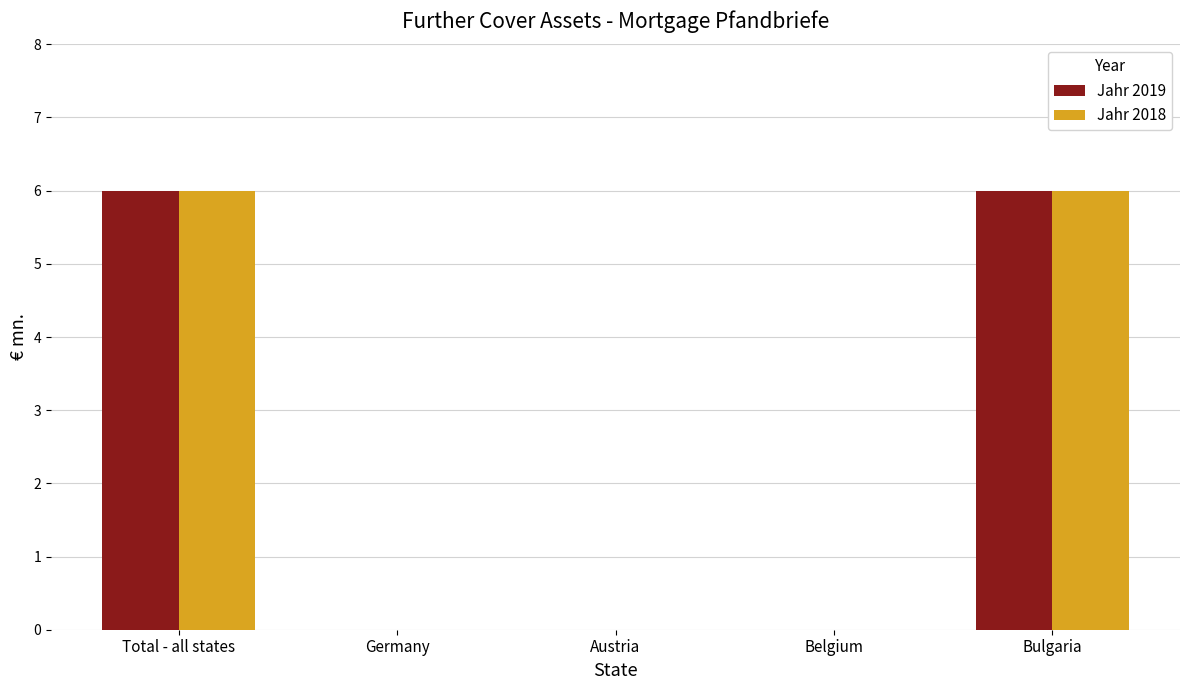

What is the sum of all Jahr 2019 values?

12